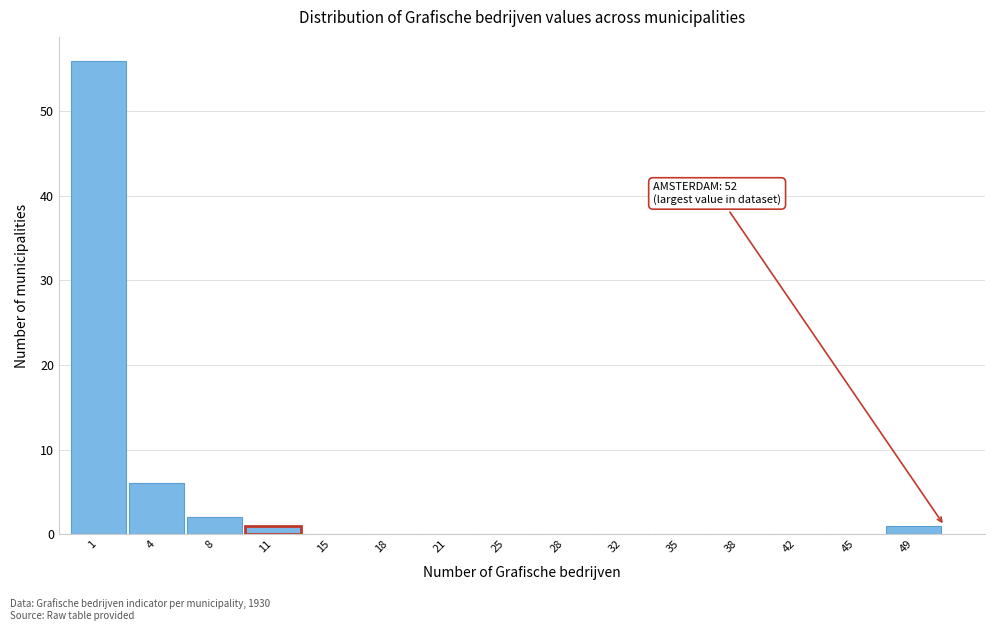

Reading left to right, list all the values displayed in this chart.

1=56	4=6	8=2	11=1	15=0	18=0	21=0	25=0	28=0	32=0	35=0	38=0	42=0	45=0	49=1